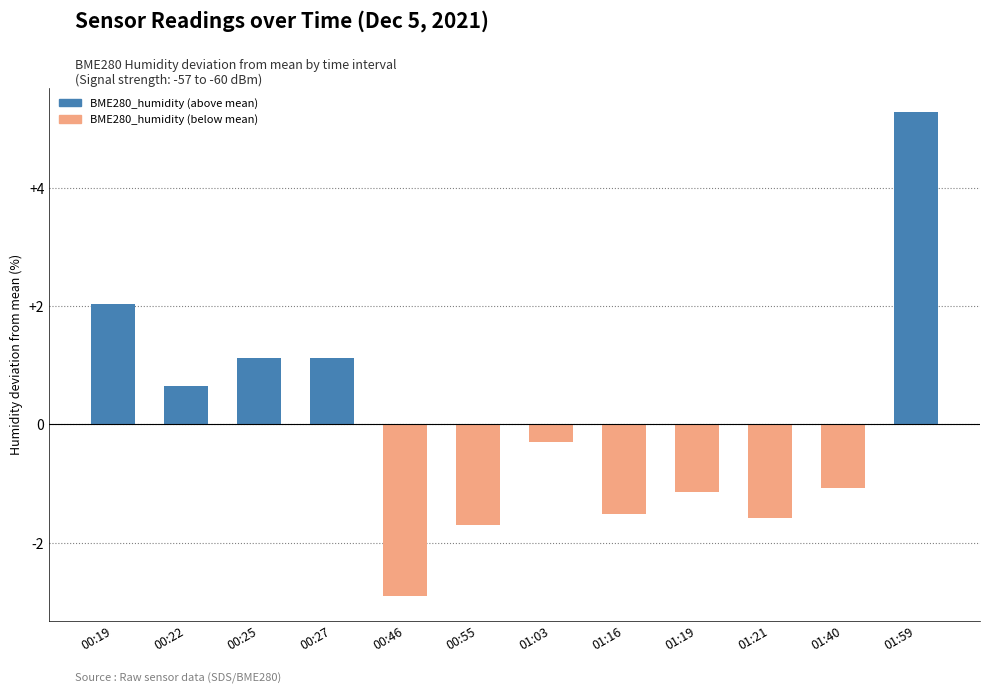

The value at 01:19 is -1.1. True or false?

True